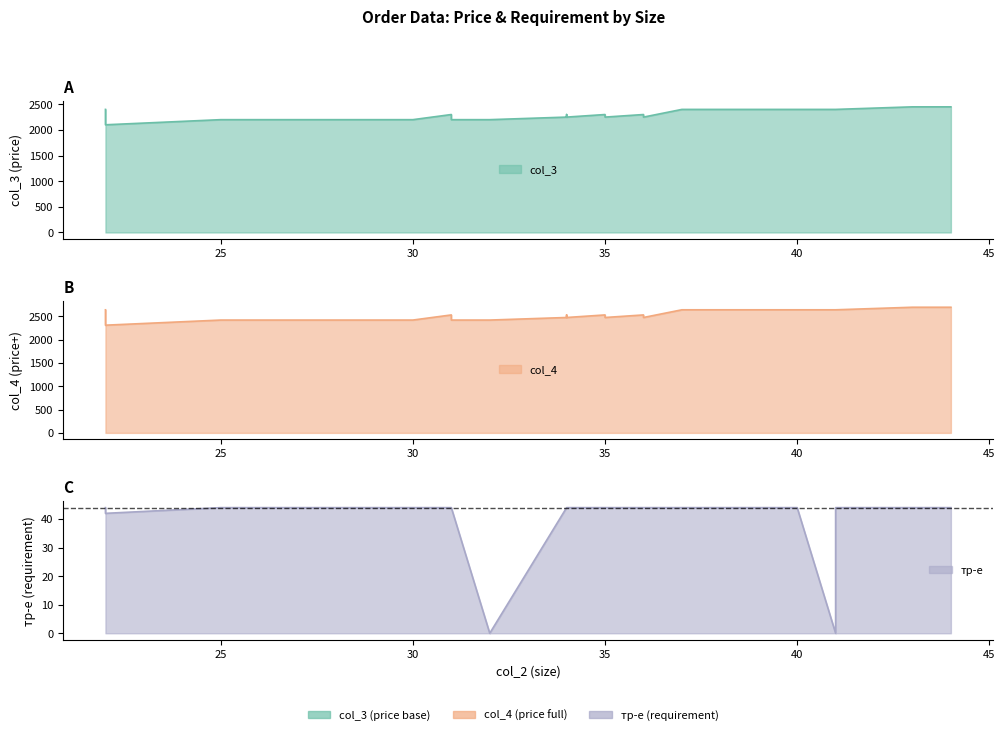

What is the spread (max minus min) of values at 30?

2376